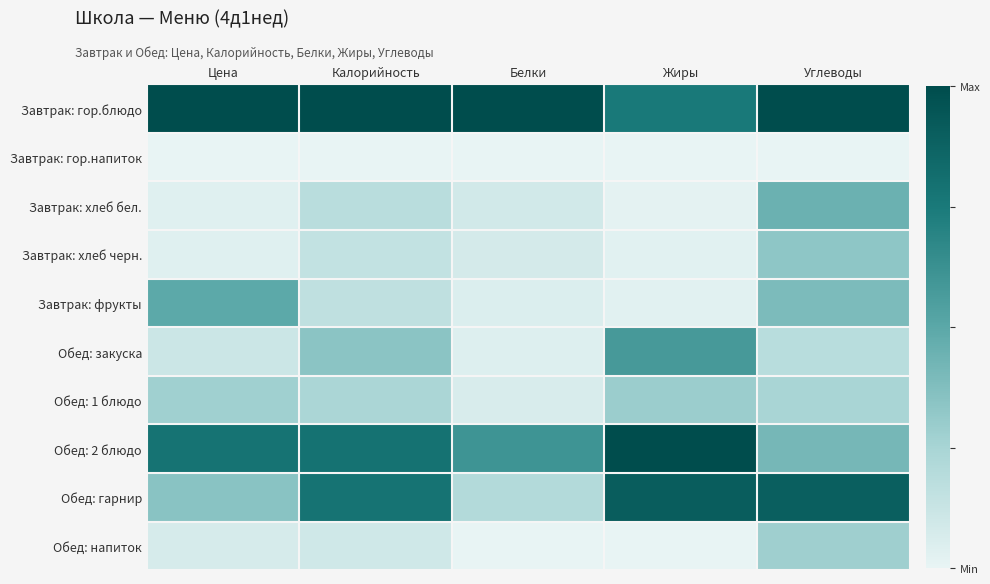

Rank the series at Углеводы from lowest to highest value.

Завтрак: гор.напиток, Обед: закуска, Обед: 1 блюдо, Обед: напиток, Завтрак: хлеб черн., Завтрак: фрукты, Обед: 2 блюдо, Завтрак: хлеб бел., Обед: гарнир, Завтрак: гор.блюдо